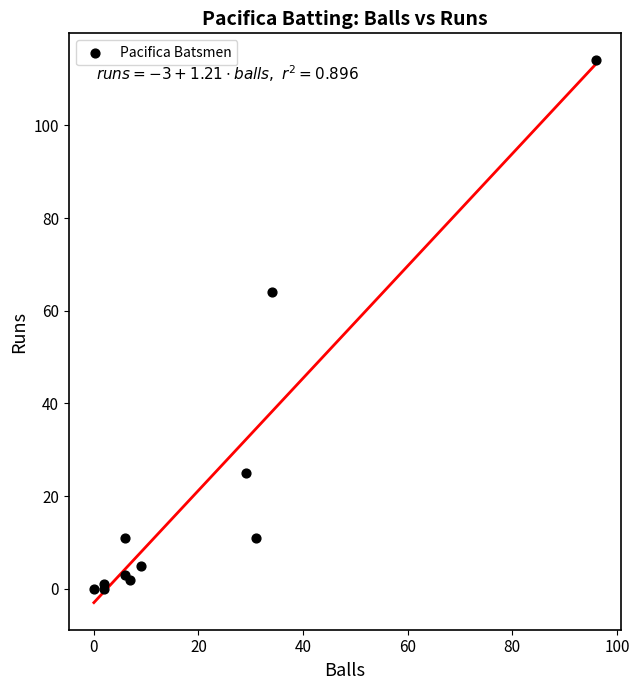

What Y value in the scatter plot is closest to 57?

64